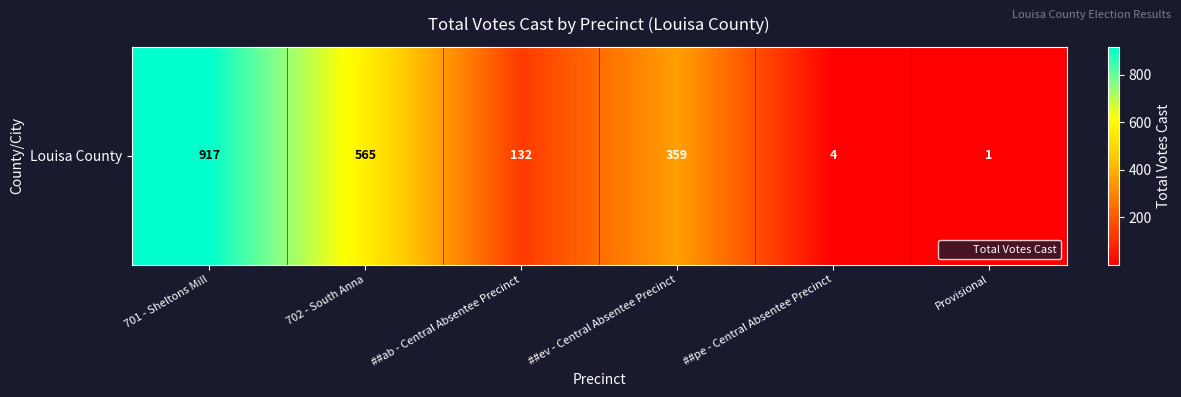

Rank the categories by value from highest to lowest.

701 - Sheltons Mill, 702 - South Anna, ##ev - Central Absentee Precinct, ##ab - Central Absentee Precinct, ##pe - Central Absentee Precinct, Provisional